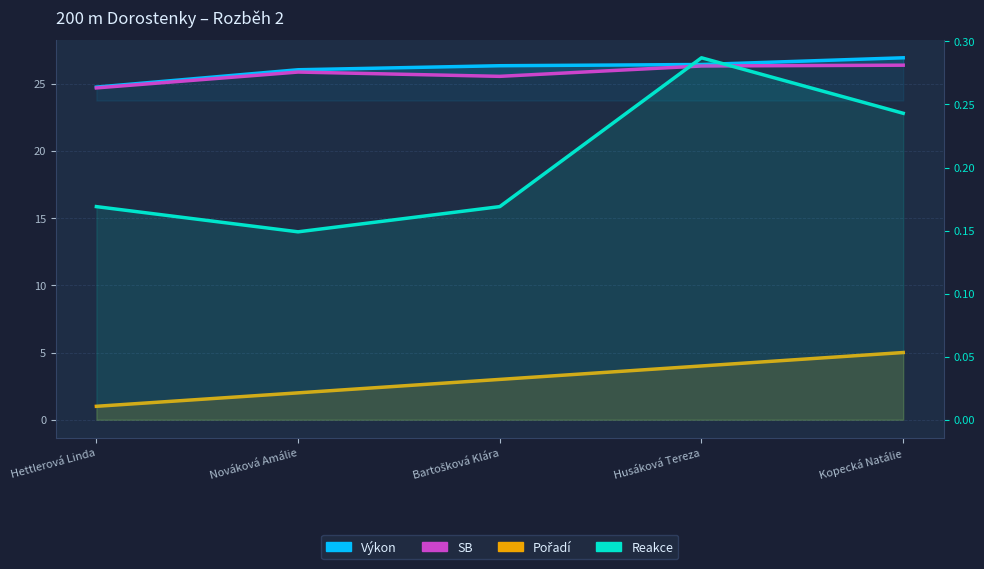

True or false: Pořadí has more than 1 points higher than both neighbors.

False